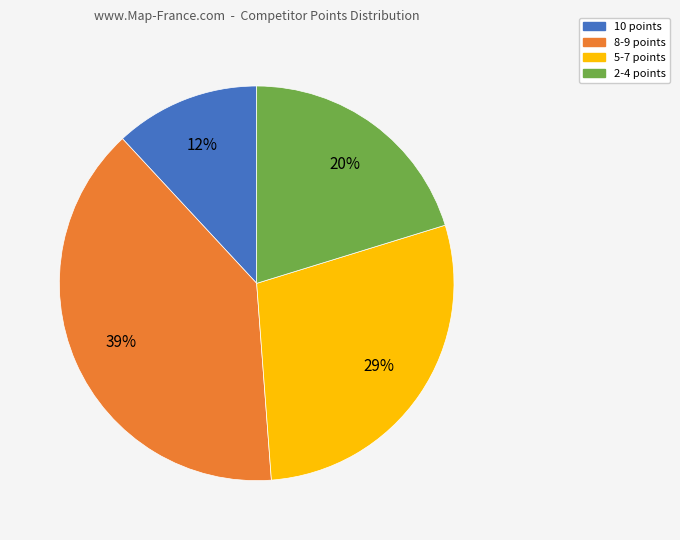

True or false: 10 points accounts for 12% of the total.

True